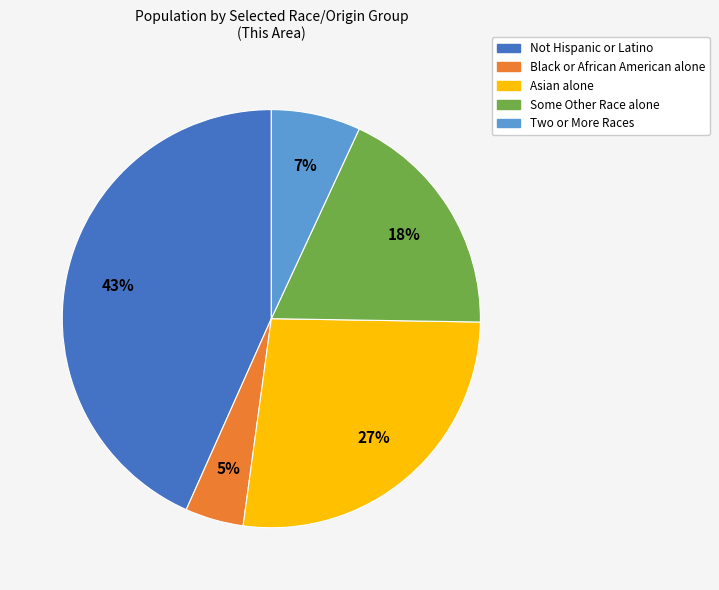

Between Asian alone and Not Hispanic or Latino, which is larger?

Not Hispanic or Latino